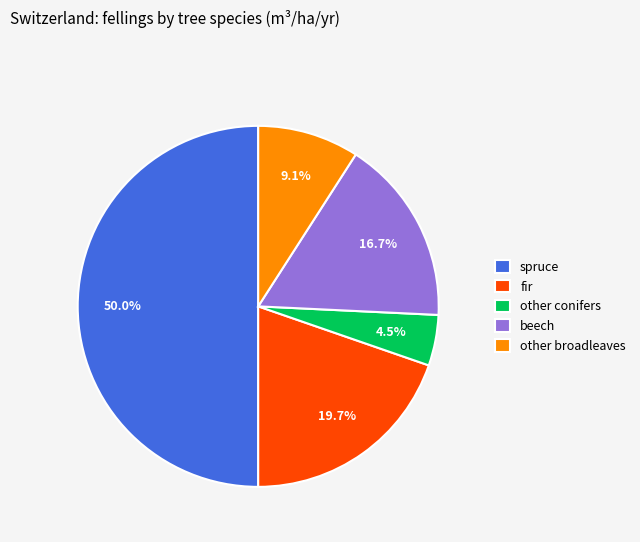

To the nearest percent, what is the average slice percentage?

20%